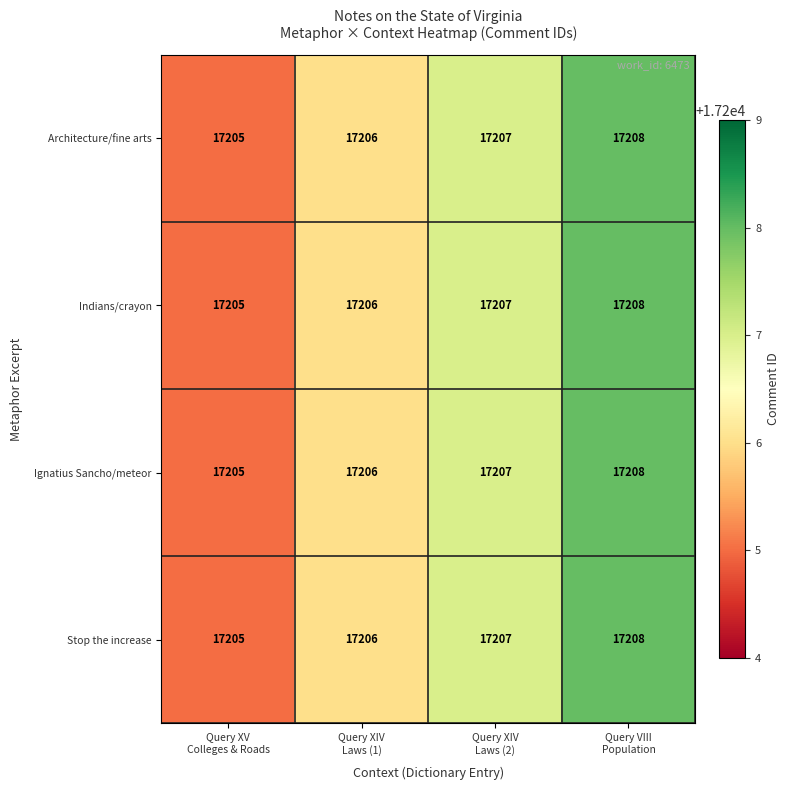

Reading left to right, extract all data points from this chart.

Architecture/fine arts: 17205	17206	17207	17208
Indians/crayon: 17205	17206	17207	17208
Ignatius Sancho/meteor: 17205	17206	17207	17208
Stop the increase: 17205	17206	17207	17208